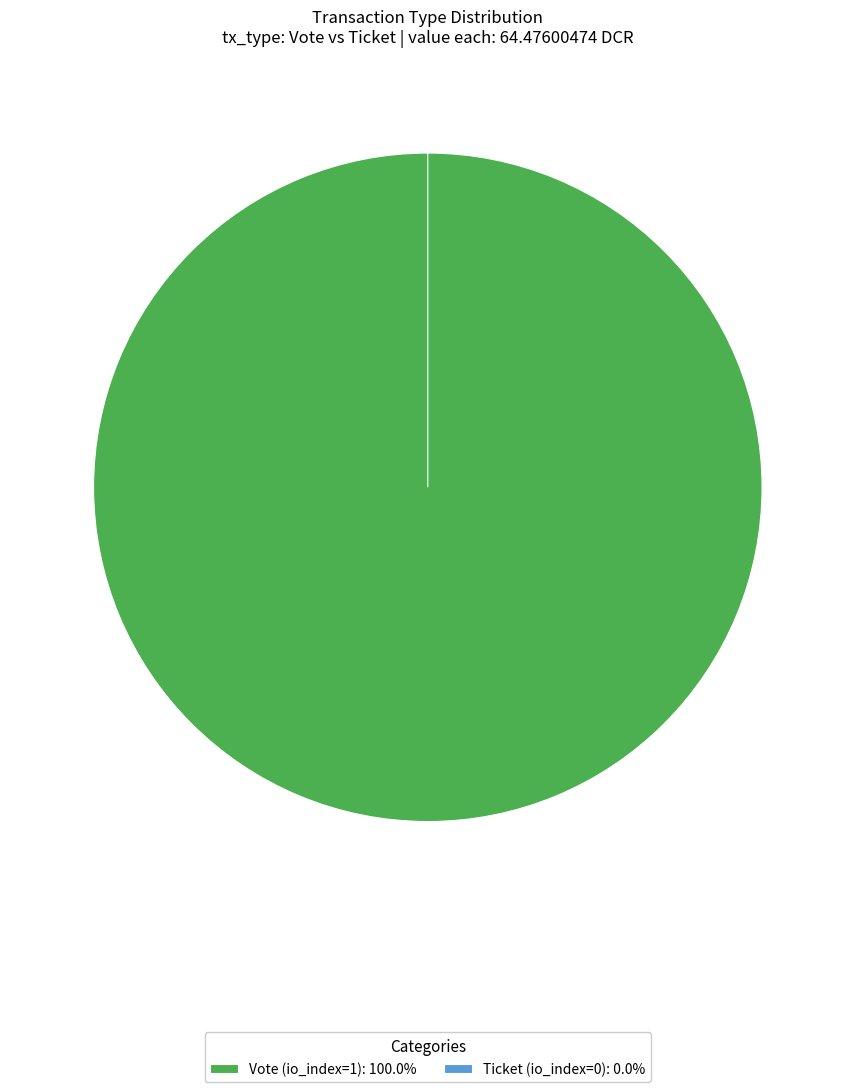

Count the number of slices in the pie.

2